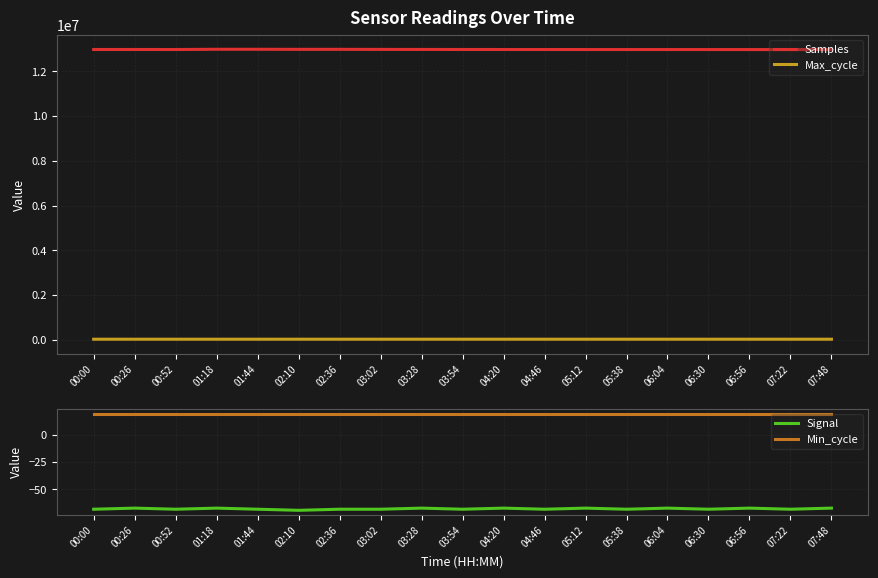

True or false: Signal and Max_cycle cross at least once.

False